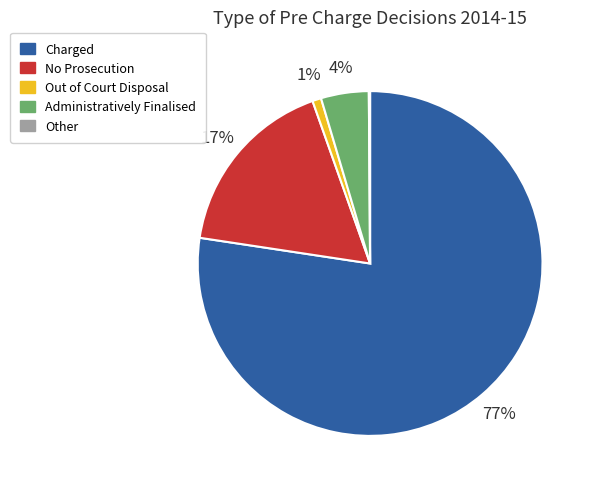

To the nearest percent, what is the average slice percentage?

20%